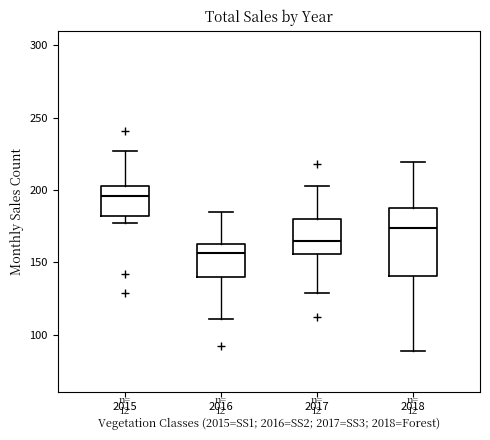

Comparing the boxes themselves (not the whiskers), which one is the tallest?

2018